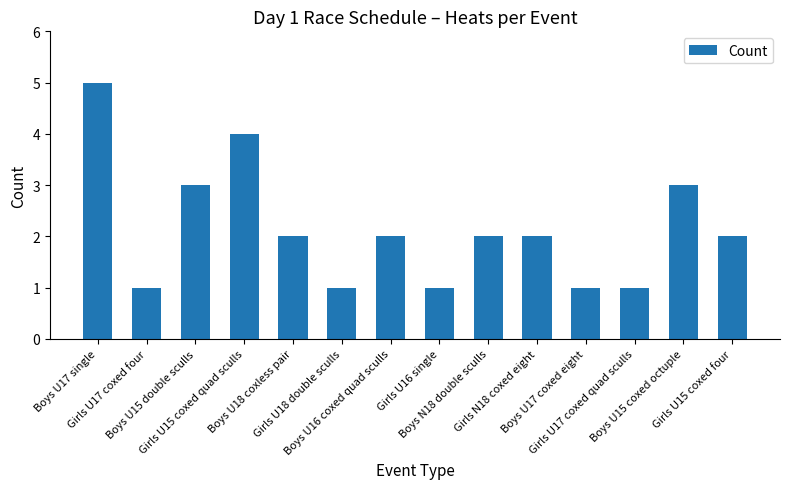

The chart shows a value of 1 at Boys U17 coxed eight. True or false?

True